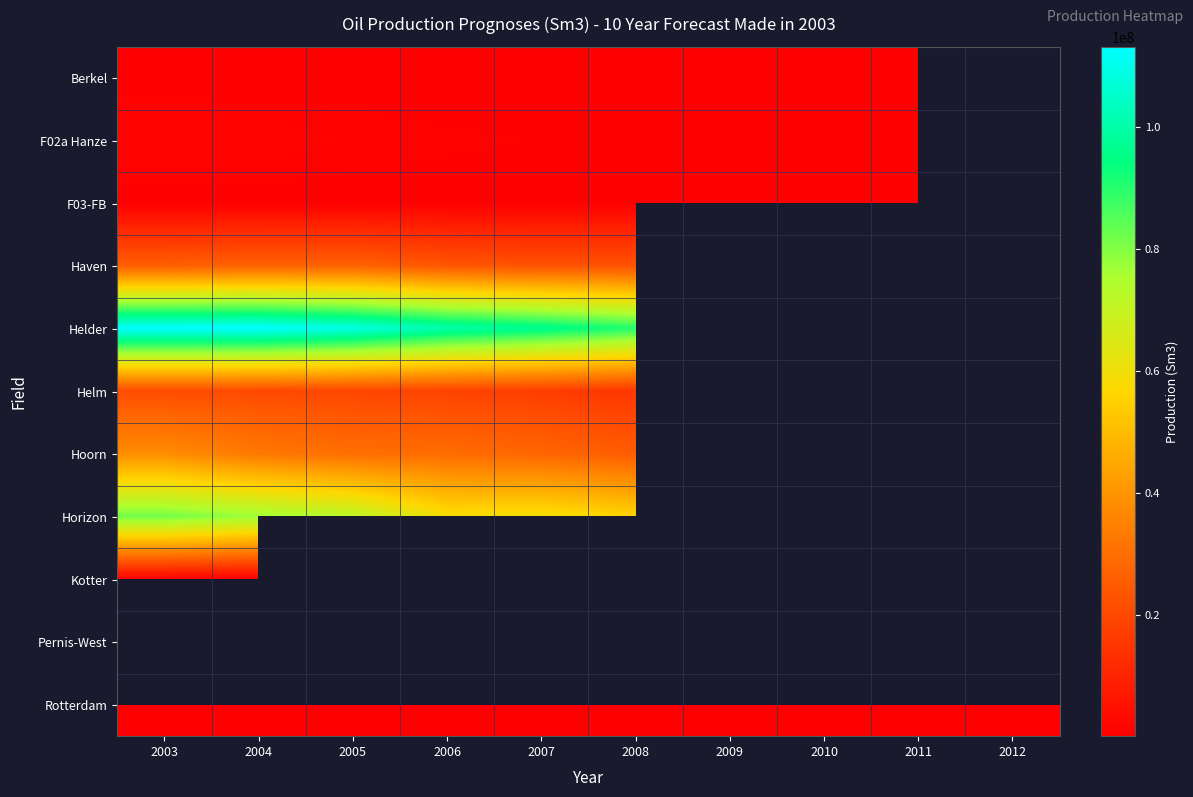

Reading left to right, extract all data points from this chart.

Berkel: 2003=74926	2004=69788	2005=65713	2006=59132	2007=54047	2008=49936	2009=44910	2010=42161	2011=39765	2012=0
F02a Hanze: 2003=1367291	2004=1295746	2005=864891	2006=626410	2007=464243	2008=352952	2009=286177	2010=201914	2011=147858	2012=0
F03-FB: 2003=212000	2004=172000	2005=173000	2006=146000	2007=130000	2008=114000	2009=100000	2010=88000	2011=69000	2012=61000
Haven: 2003=25750823	2004=26736349	2005=26768140	2006=23382383	2007=22396858	2008=22492232	2009=0	2010=0	2011=0	2012=0
Helder: 2003=113081085	2004=113208250	2005=108916446	2006=101064034	2007=96676857	2008=90445793	2009=0	2010=0	2011=0	2012=0
Helm: 2003=21029839	2004=20314538	2005=19440282	2006=18645504	2007=16992364	2008=15069000	2009=0	2010=0	2011=0	2012=0
Hoorn: 2003=38212950	2004=32792561	2005=30074418	2006=29533969	2007=27801352	2008=25258061	2009=0	2010=0	2011=0	2012=0
Horizon: 2003=81862186	2004=77141201	2005=72134097	2006=58924878	2007=59735552	2008=55777555	2009=0	2010=0	2011=0	2012=0
Kotter: 2003=62164	2004=48014	2005=0	2006=0	2007=0	2008=0	2009=0	2010=0	2011=0	2012=0
Pernis-West: 2003=0	2004=0	2005=0	2006=0	2007=0	2008=0	2009=0	2010=0	2011=0	2012=0
Rotterdam: 2003=218999	2004=235184	2005=212839	2006=200695	2007=181014	2008=163242	2009=142013	2010=133412	2011=118752	2012=117221